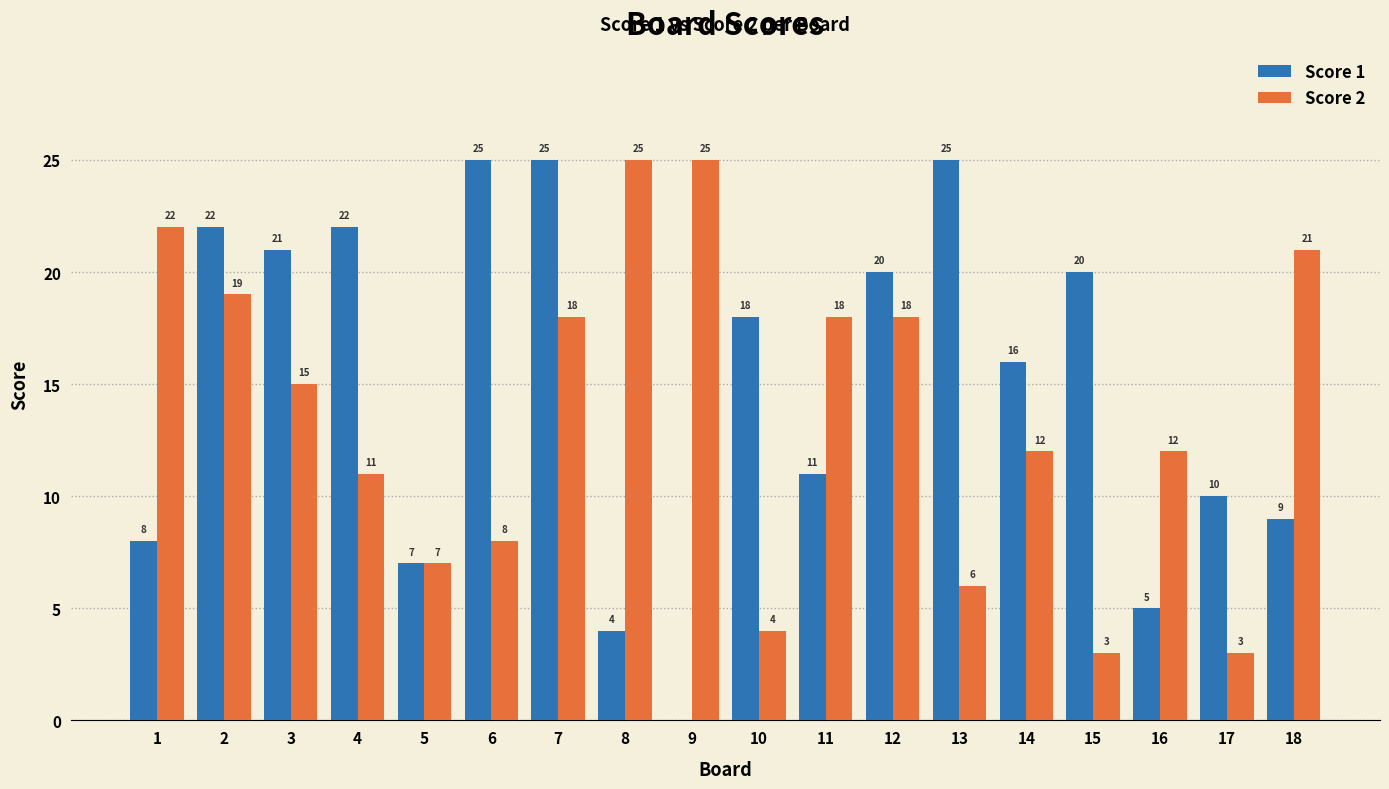

What is the highest value of the Score 1 series?

25